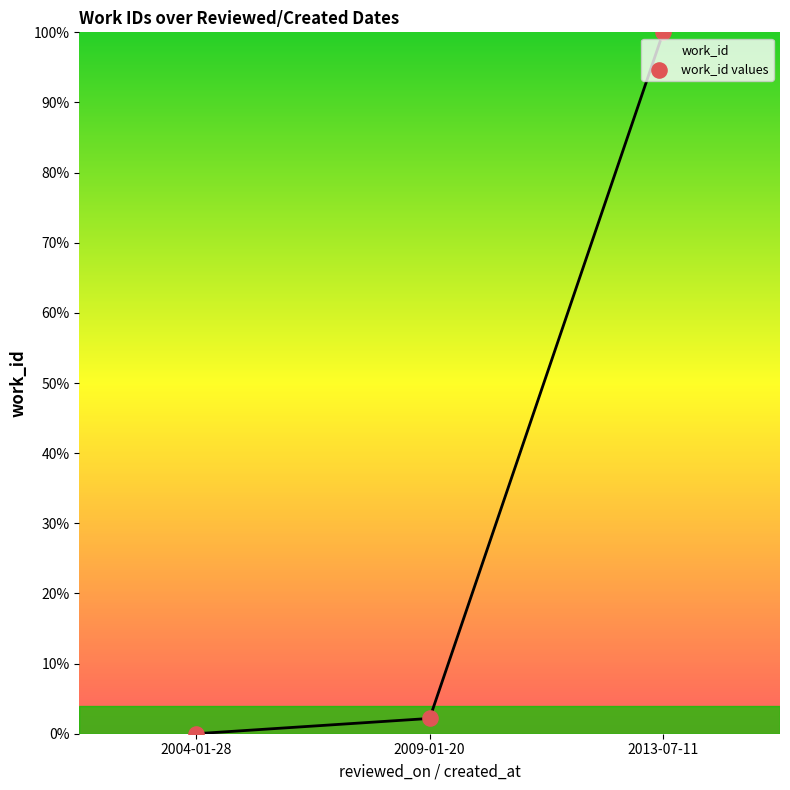

Which has a higher value, 2009-01-20 or 2004-01-28?

2009-01-20